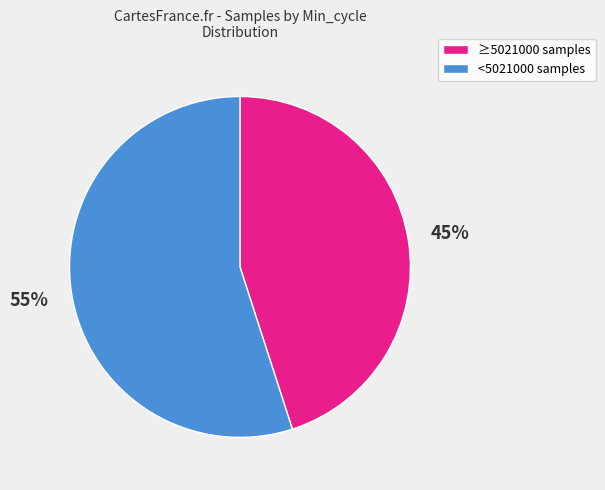

Is there any slice that represents more than half of the pie?

Yes